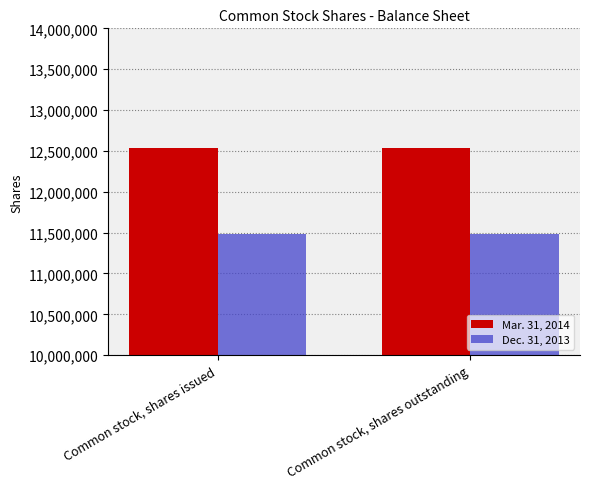

What are all the series names shown in the legend?

Mar. 31, 2014, Dec. 31, 2013